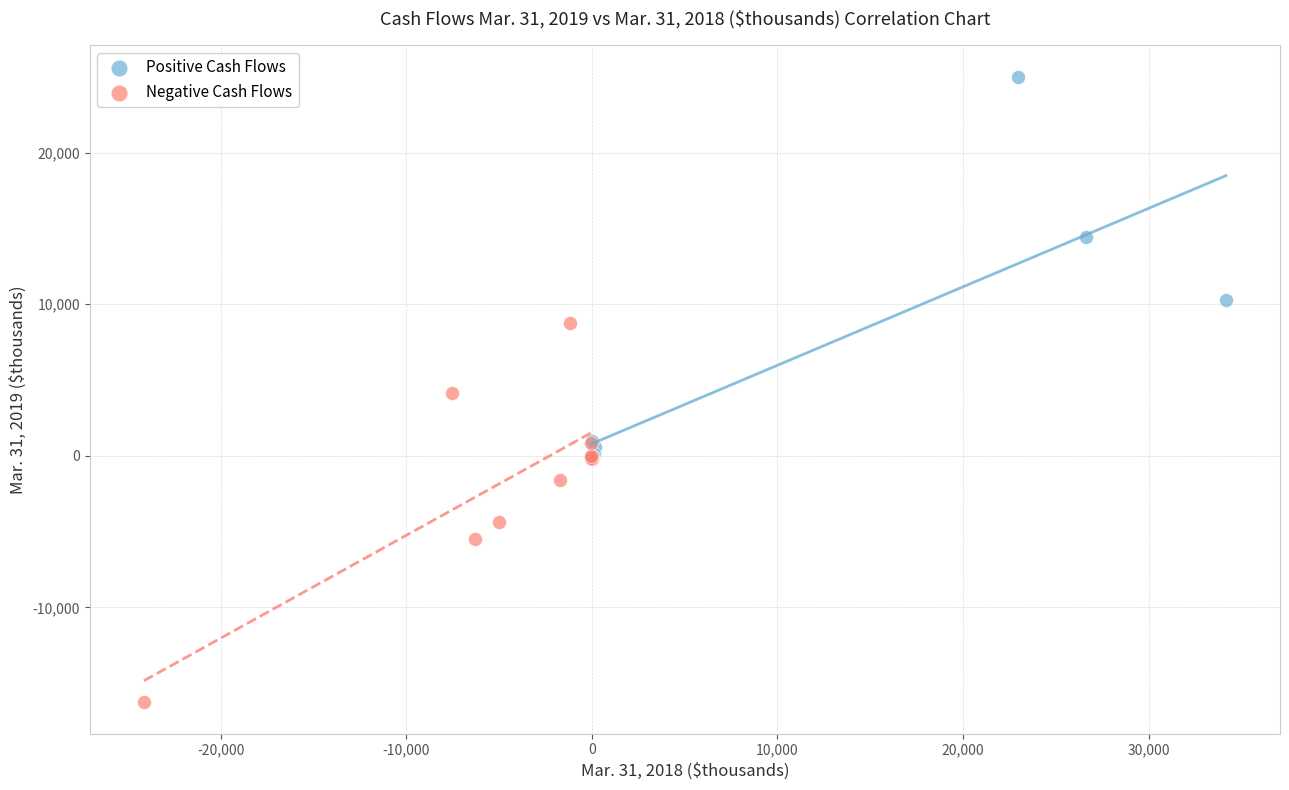

Which series reaches the maximum Y coordinate?

Positive Cash Flows